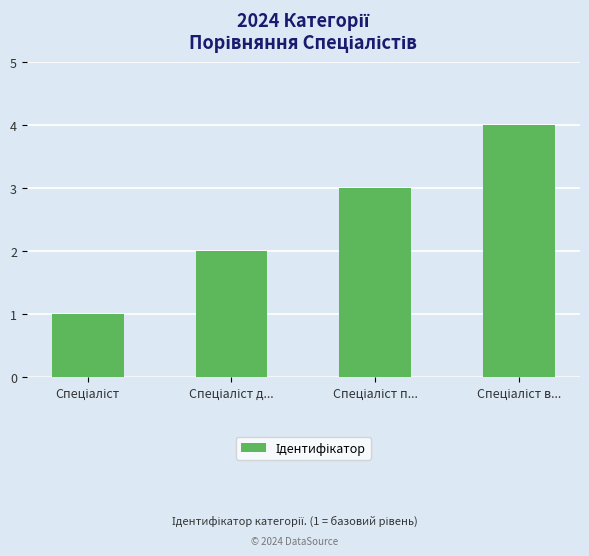

Reading right to left, extract all data points from this chart.

4	3	2	1